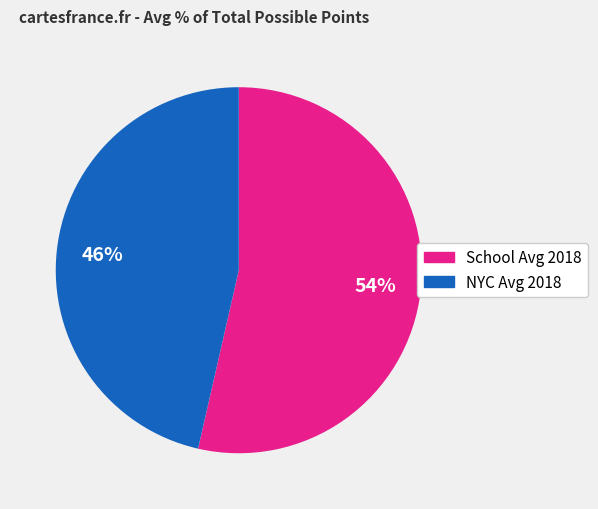

To the nearest percent, what is the average slice percentage?

50%